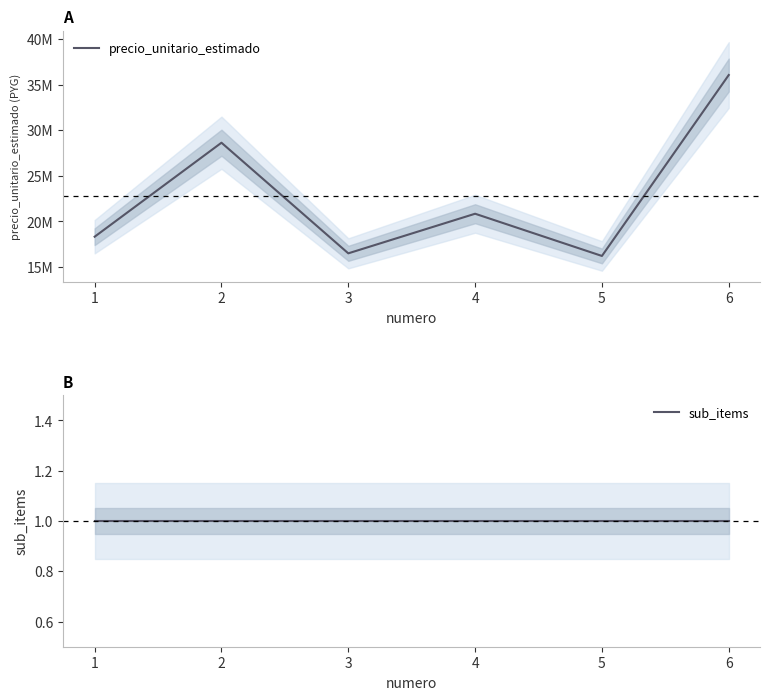

What is the value of the precio_unitario_estimado point at the 2nd from the left?

28640636